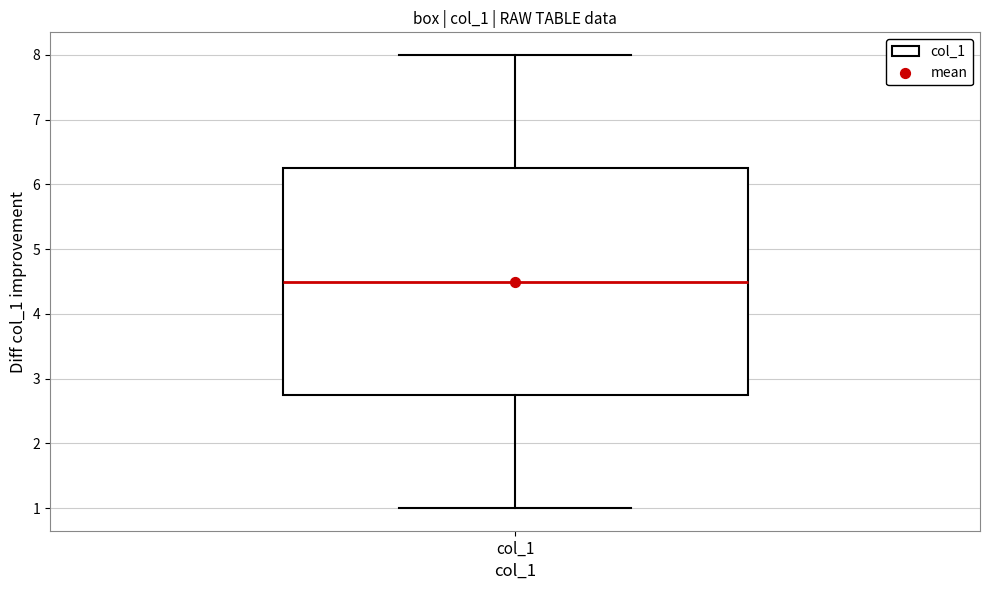

Transcribe this box plot: give where the median line is, the range the box spans, and where the two whiskers end, as read against the y-axis. The values are not printed on the chart, so give them approximately, as read against the axis.

median 4.5, box 2.8 to 6.3, whiskers 1.0 to 8.0